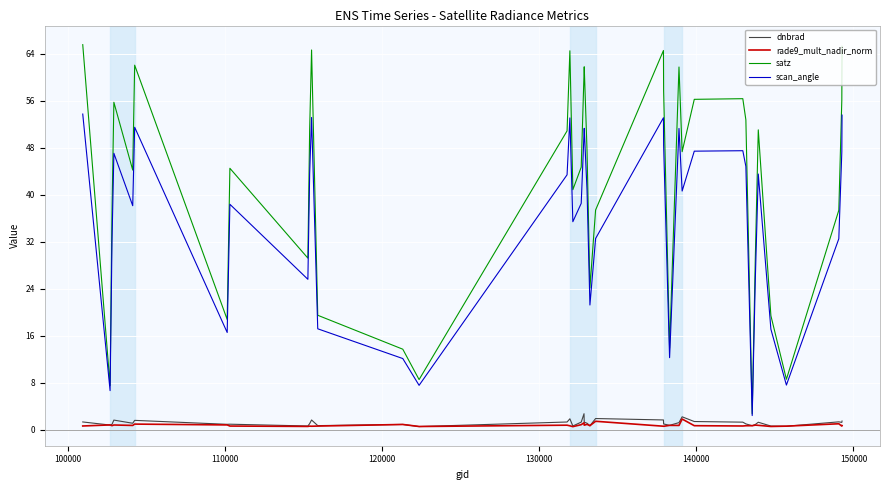

What are all the series names shown in the legend?

dnbrad, rade9_mult_nadir_norm, satz, scan_angle